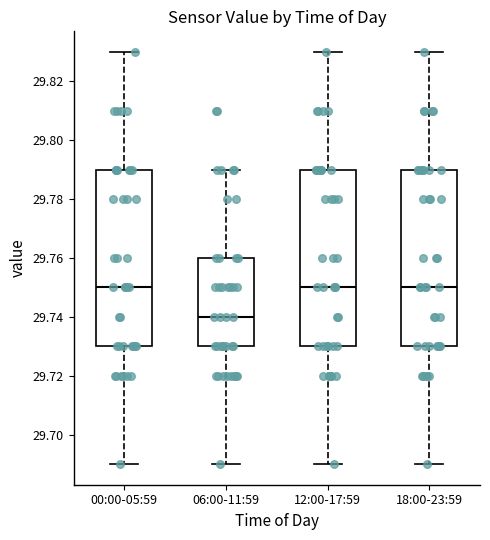

Reading left to right, transcribe this box plot: for each box, give where its median line is, the range the box spans, and where its two whiskers end, as read against the y-axis. The values are not printed on the chart, so give them approximately, as read against the axis.

00:00-05:59: median 29.75, box 29.73 to 29.79, whiskers 29.69 to 29.83
06:00-11:59: median 29.74, box 29.73 to 29.76, whiskers 29.69 to 29.79
12:00-17:59: median 29.75, box 29.73 to 29.79, whiskers 29.69 to 29.83
18:00-23:59: median 29.75, box 29.73 to 29.79, whiskers 29.69 to 29.83